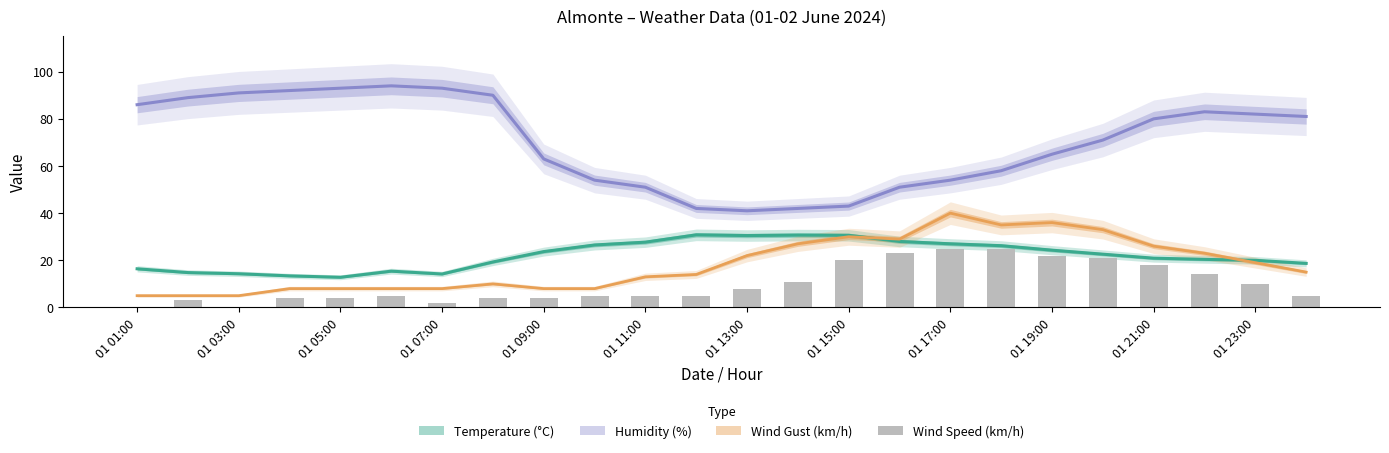

Are the bars grouped side by side (vs. stacked)?

No